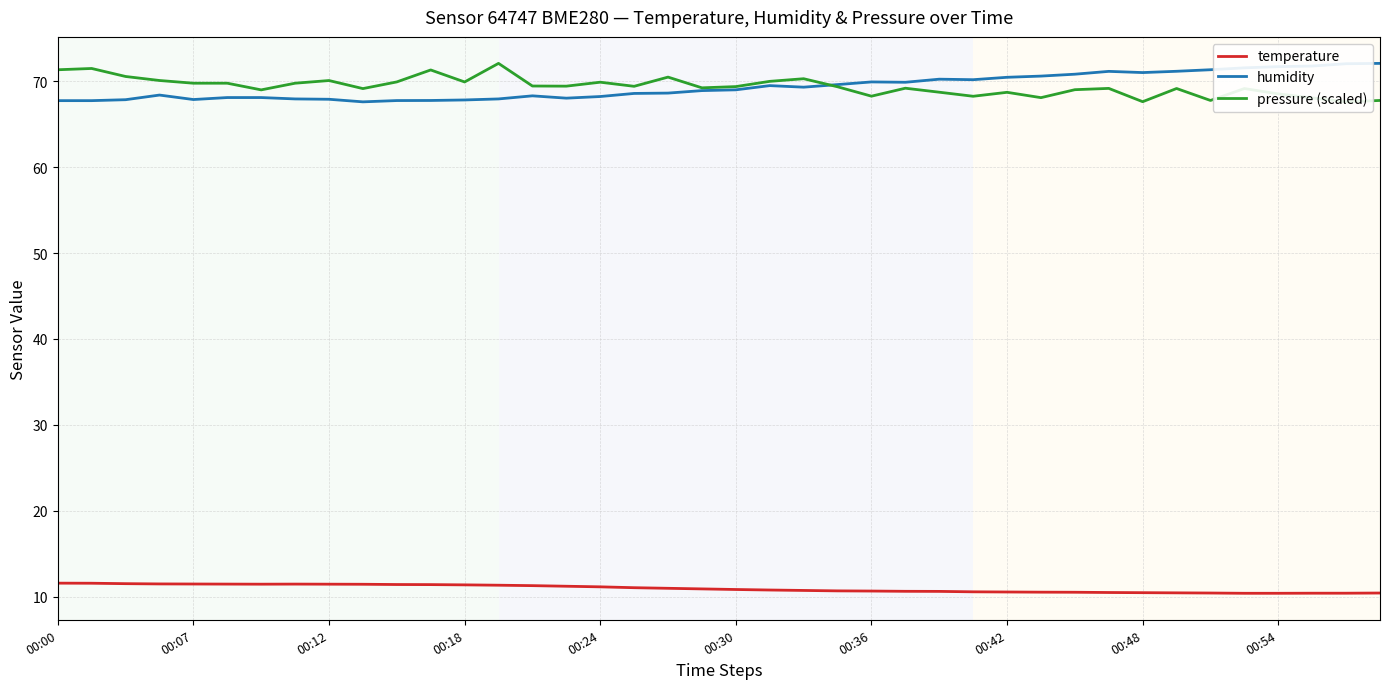

Rank the series at 31 from highest to lowest value.

humidity, pressure (scaled), temperature